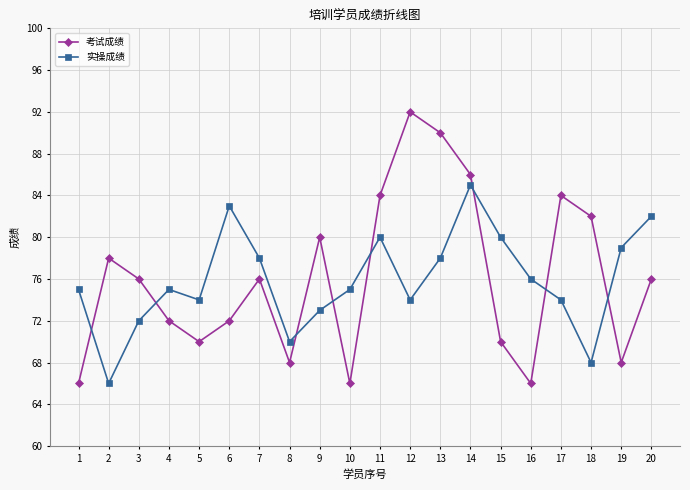

What is the sum of the 实操成绩 values at 1 and 17?

149